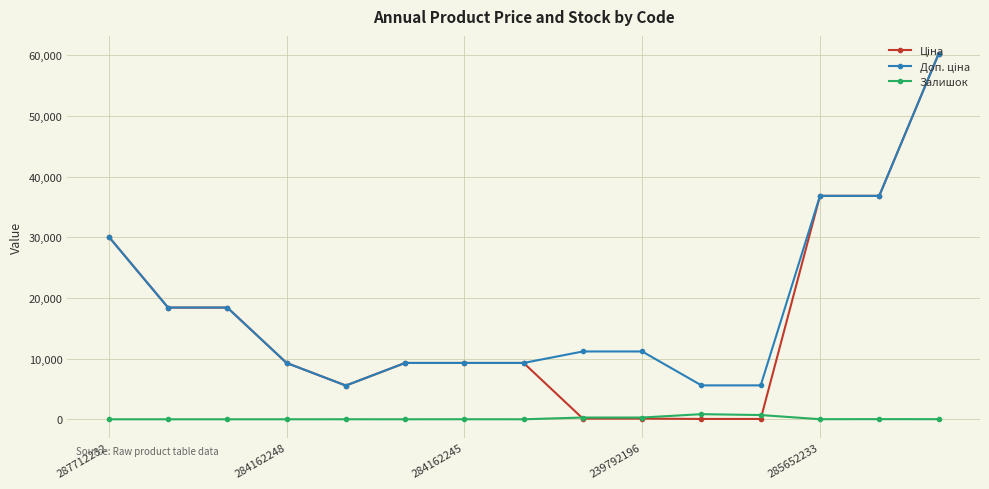

What is the maximum value shown in the chart?

60205.6